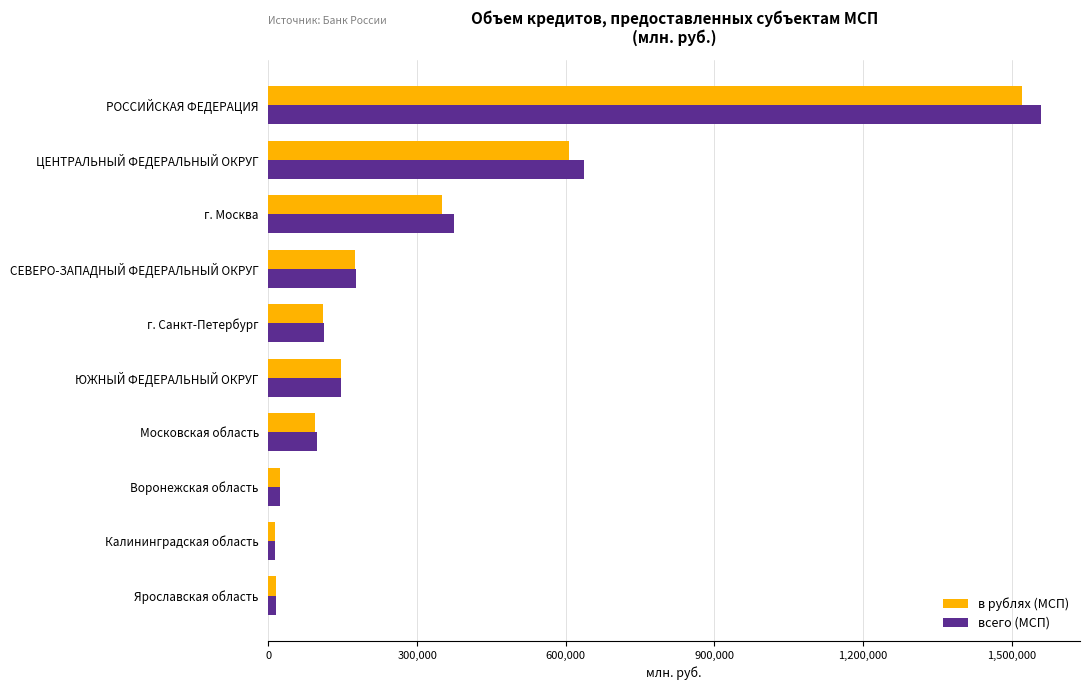

What is the total value across all series at г. Санкт-Петербург?

222308